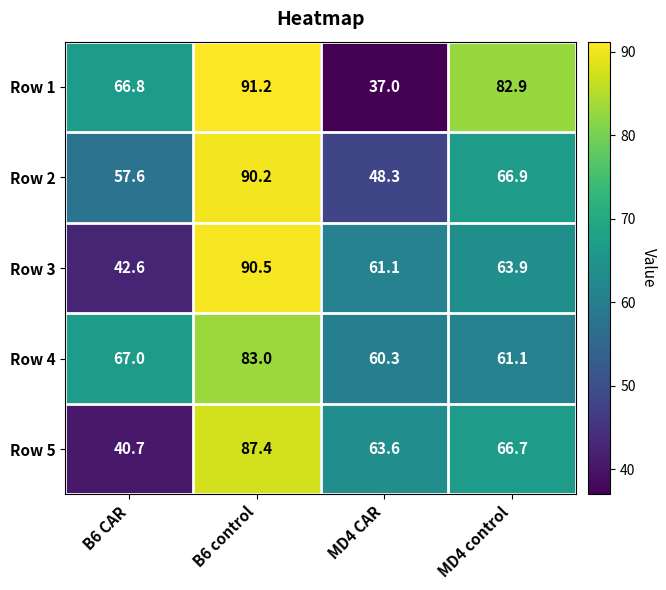

Reading left to right, transcribe all the data shown in this chart.

Row 1: 66.8	91.2	37.0	82.9
Row 2: 57.6	90.2	48.3	66.9
Row 3: 42.6	90.5	61.1	63.9
Row 4: 67.0	83.0	60.3	61.1
Row 5: 40.7	87.4	63.6	66.7